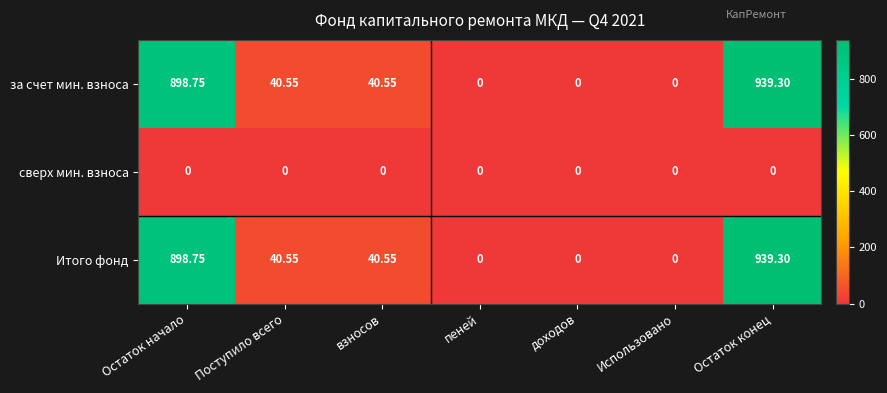

Where does the Итого фонд series first go above 40?

Остаток начало